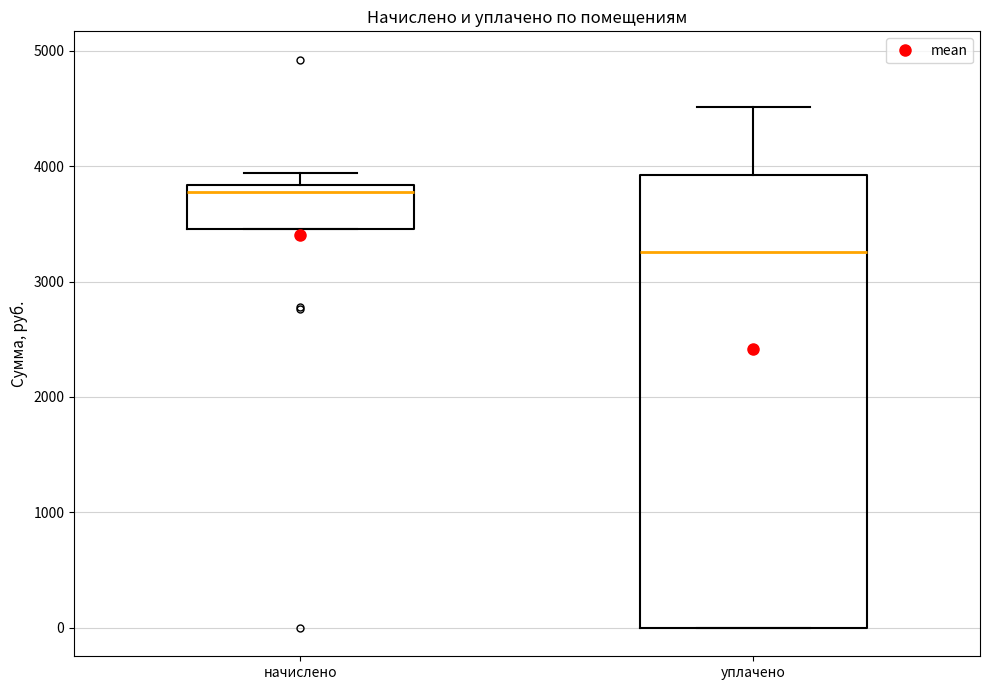

Reading left to right, read every box against the y-axis: the position of its median line, the range the box covers, and the ends of its whiskers. The values are not printed on the chart, so give them approximately, as read against the axis.

начислено: median 3800 (just below the box's upper edge), box 3500 to 3800, whiskers 3500 to 3900
уплачено: median 3300, box 0 to 3900, whiskers 0 to 4500